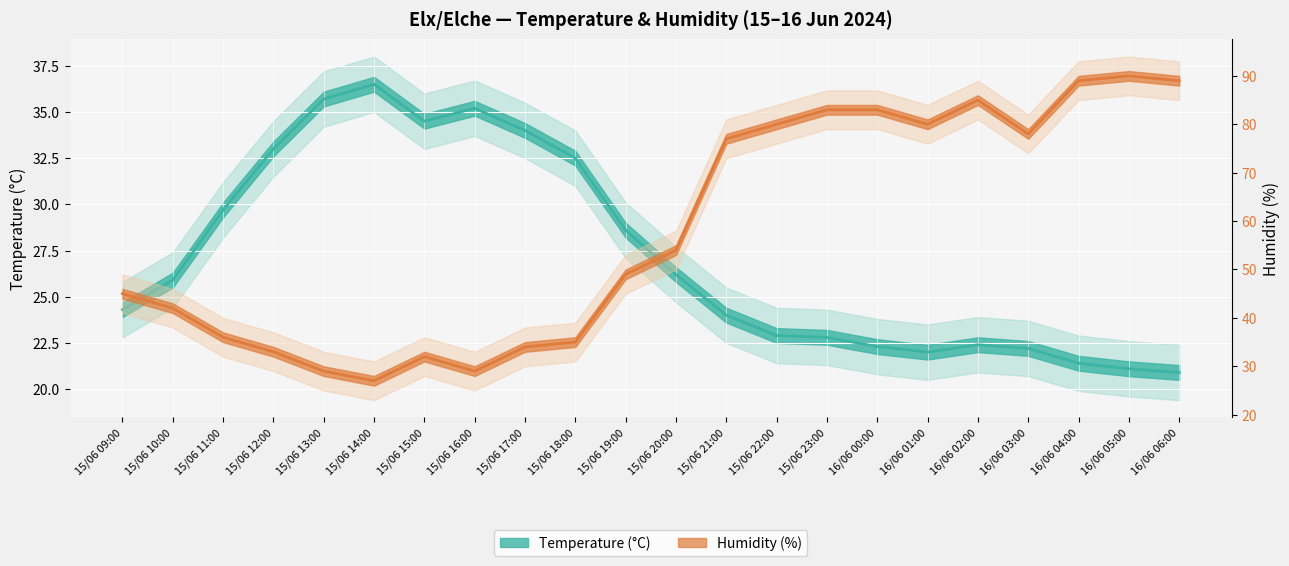

True or false: Humidity (%) and Temperature (°C) cross at least once.

False